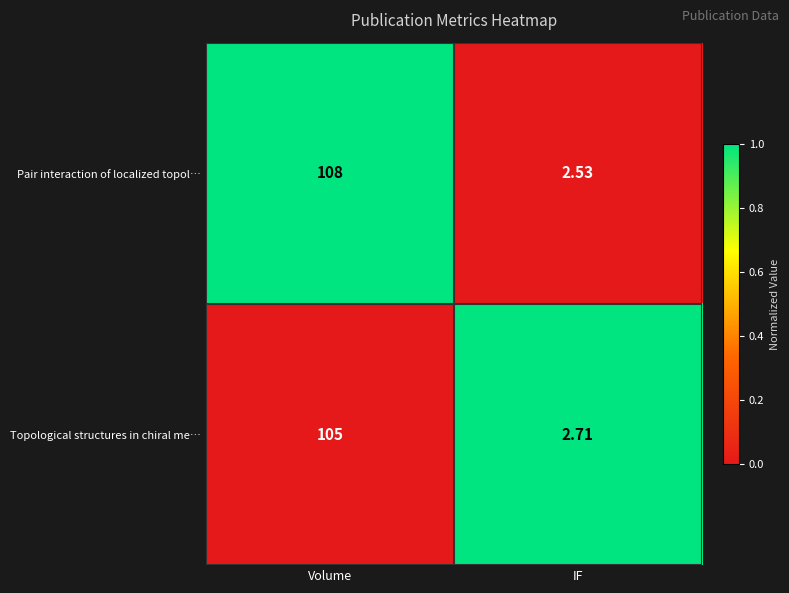

Where is Pair interaction of localized topol… nearest to the value 55?

IF